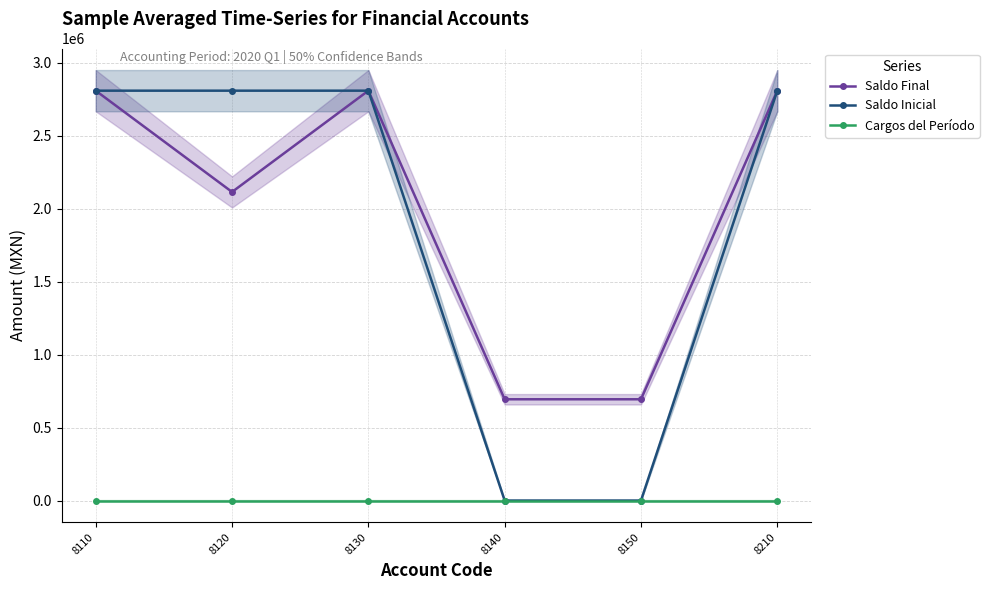

At how many categories does at least one series exceed 149083?

6